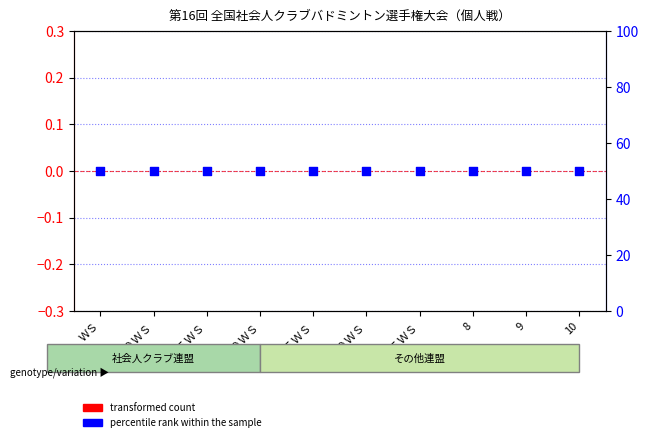

At how many categories does at least one series exceed 10?

10